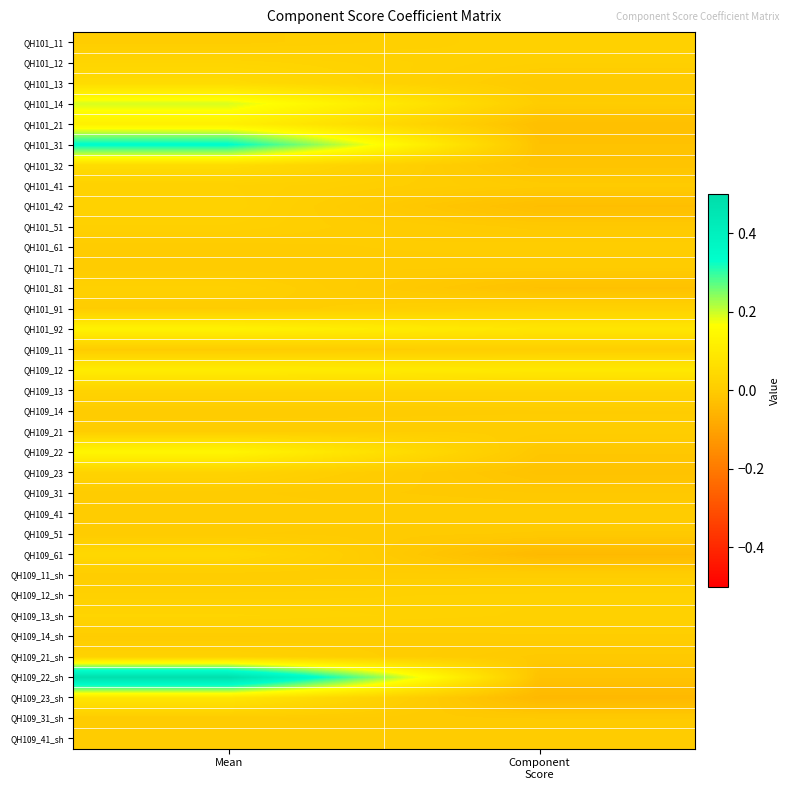

Which series changed the most between Mean and Component Score?

QH109_22_sh